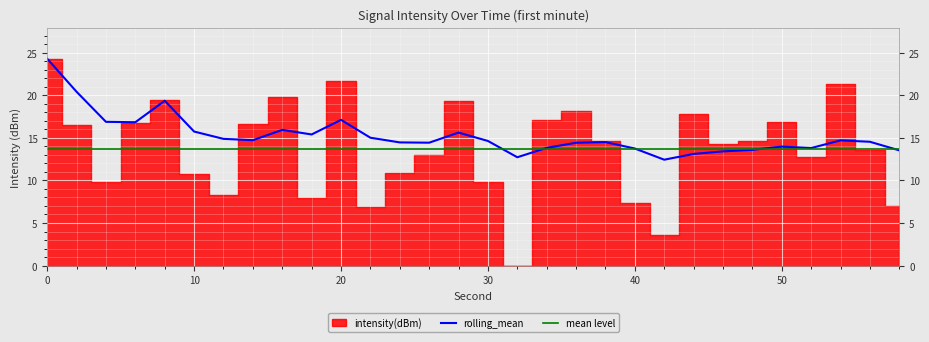

True or false: rolling_mean has a value of 7.3 at 9.

False